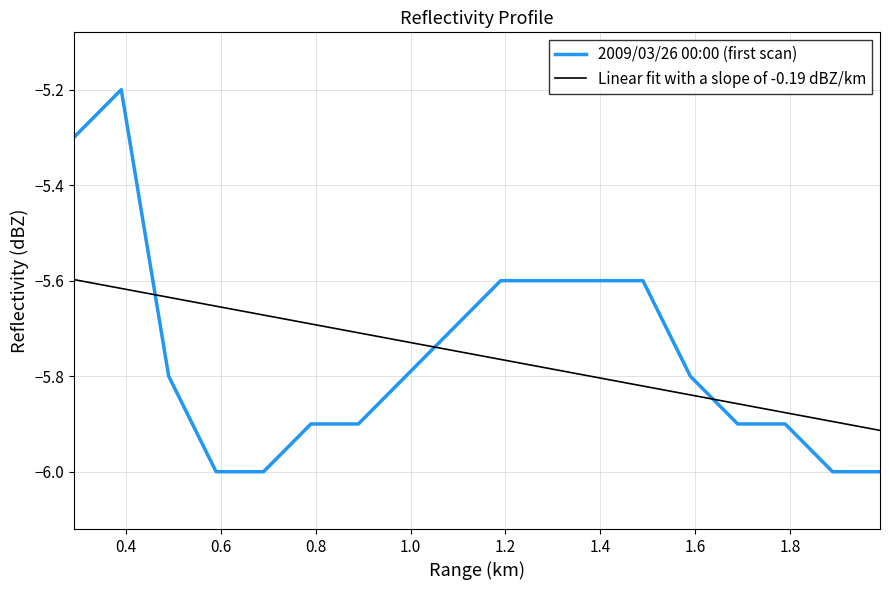

Which series has the widest spread of values?

2009/03/26 00:00 (first scan)